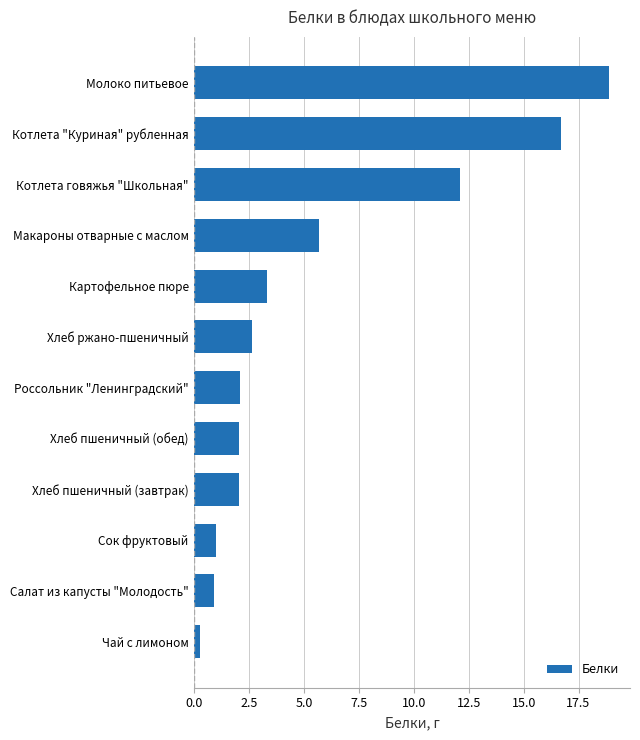

What is the difference between the second highest and minimum values?

16.4